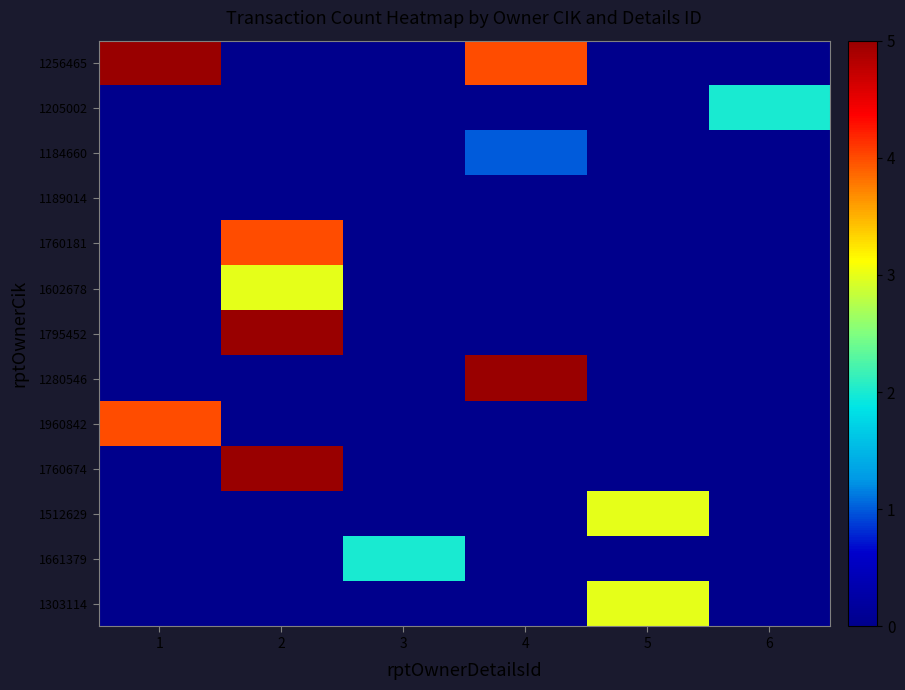

Reading left to right, what are all the values shown in this chart?

1256465: 1=5	2=0	3=0	4=4	5=0	6=0
1205002: 1=0	2=0	3=0	4=0	5=0	6=2
1184660: 1=0	2=0	3=0	4=1	5=0	6=0
1189014: 1=0	2=0	3=0	4=0	5=0	6=0
1760181: 1=0	2=4	3=0	4=0	5=0	6=0
1602678: 1=0	2=3	3=0	4=0	5=0	6=0
1795452: 1=0	2=5	3=0	4=0	5=0	6=0
1280546: 1=0	2=0	3=0	4=5	5=0	6=0
1960842: 1=4	2=0	3=0	4=0	5=0	6=0
1760674: 1=0	2=5	3=0	4=0	5=0	6=0
1512629: 1=0	2=0	3=0	4=0	5=3	6=0
1661379: 1=0	2=0	3=2	4=0	5=0	6=0
1303114: 1=0	2=0	3=0	4=0	5=3	6=0